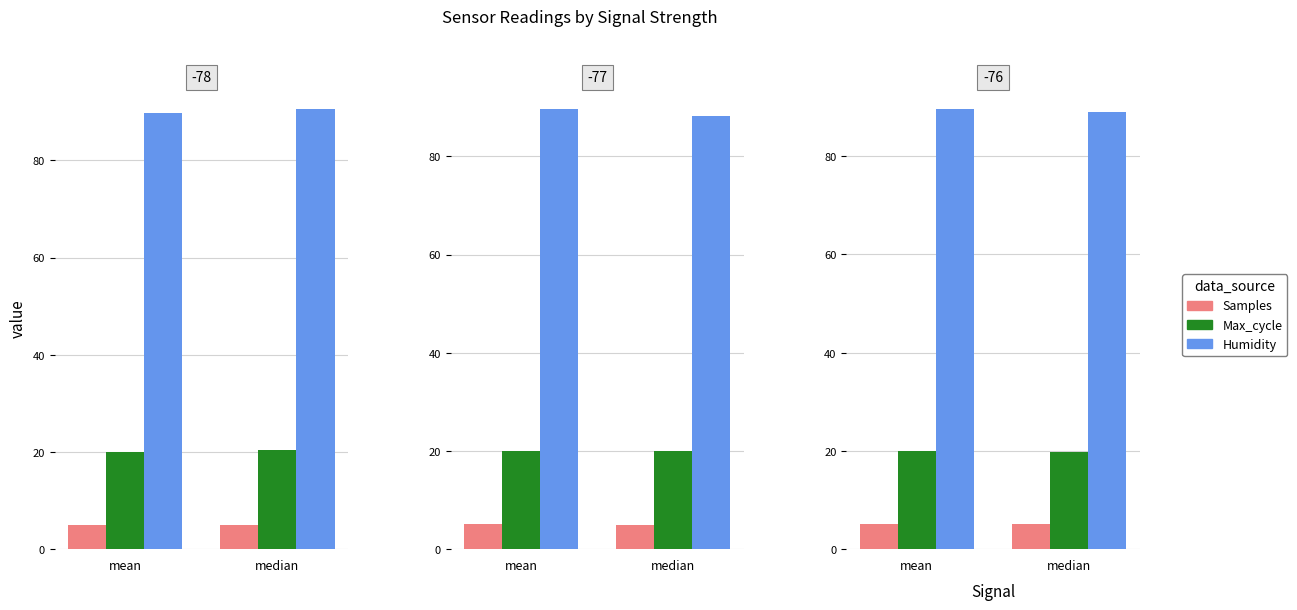

The Max_cycle series shows 20.1 at mean. True or false?

True